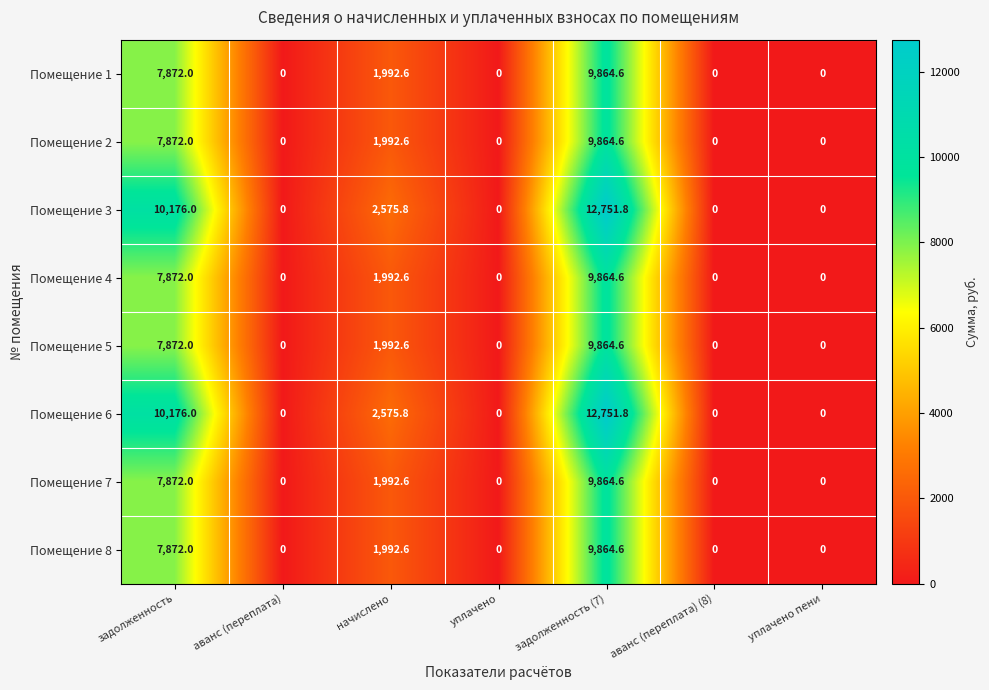

What is the highest value of the Помещение 6 series?

12751.8